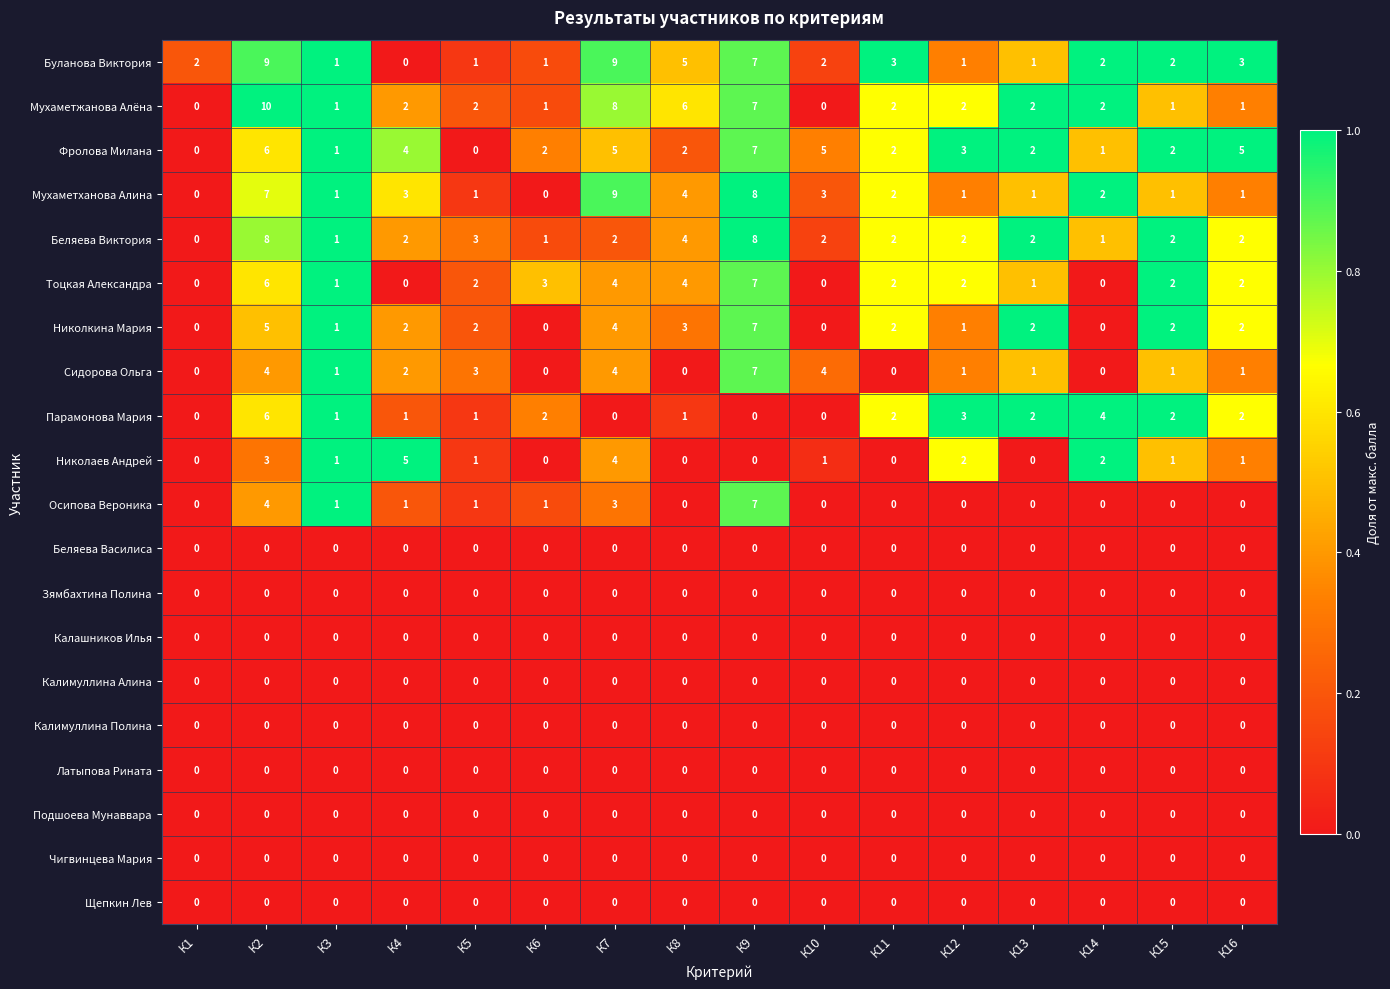

How many data points does each series have?

16